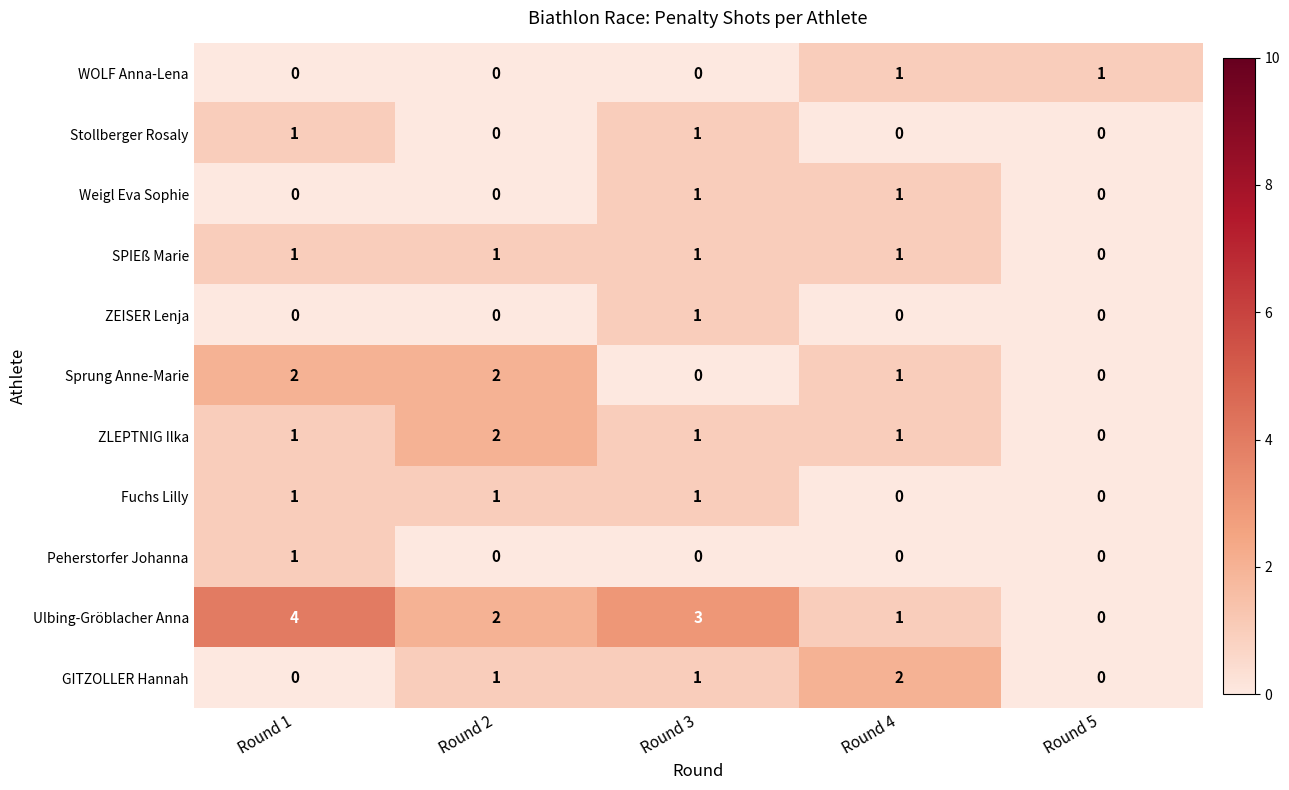

What is the maximum value shown in the chart?

4